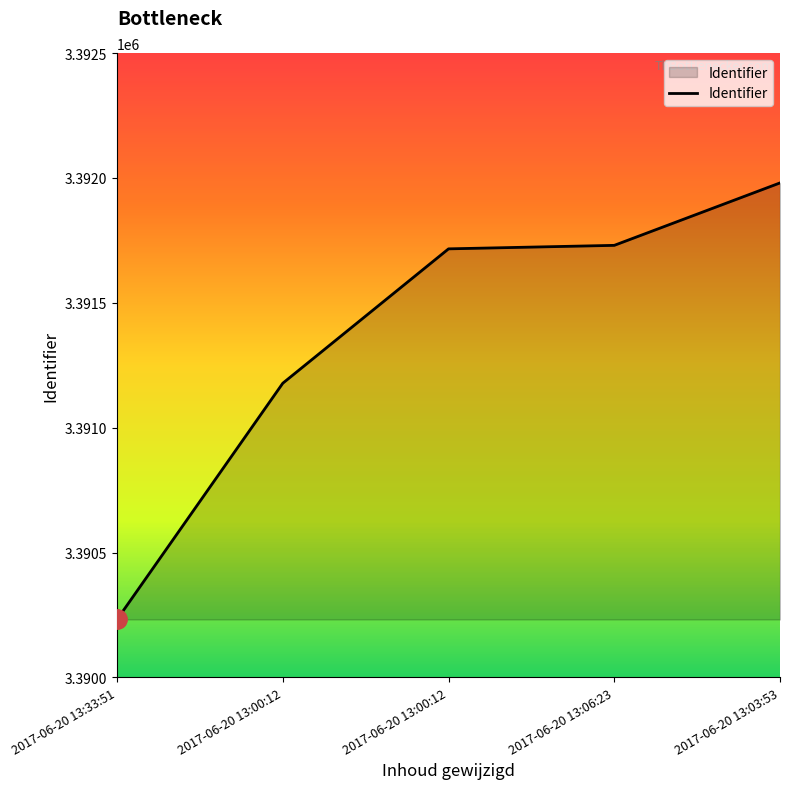

How many categories are shown in the chart?

5